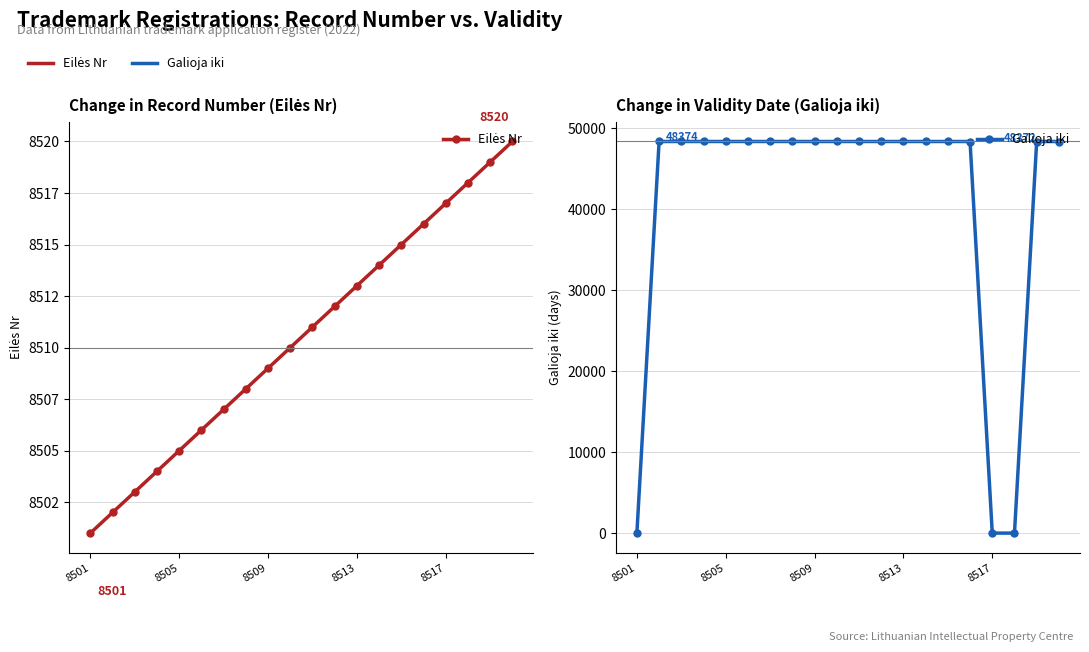

What is the difference between the maximum and second lowest values in the Galioja iki series?

48374